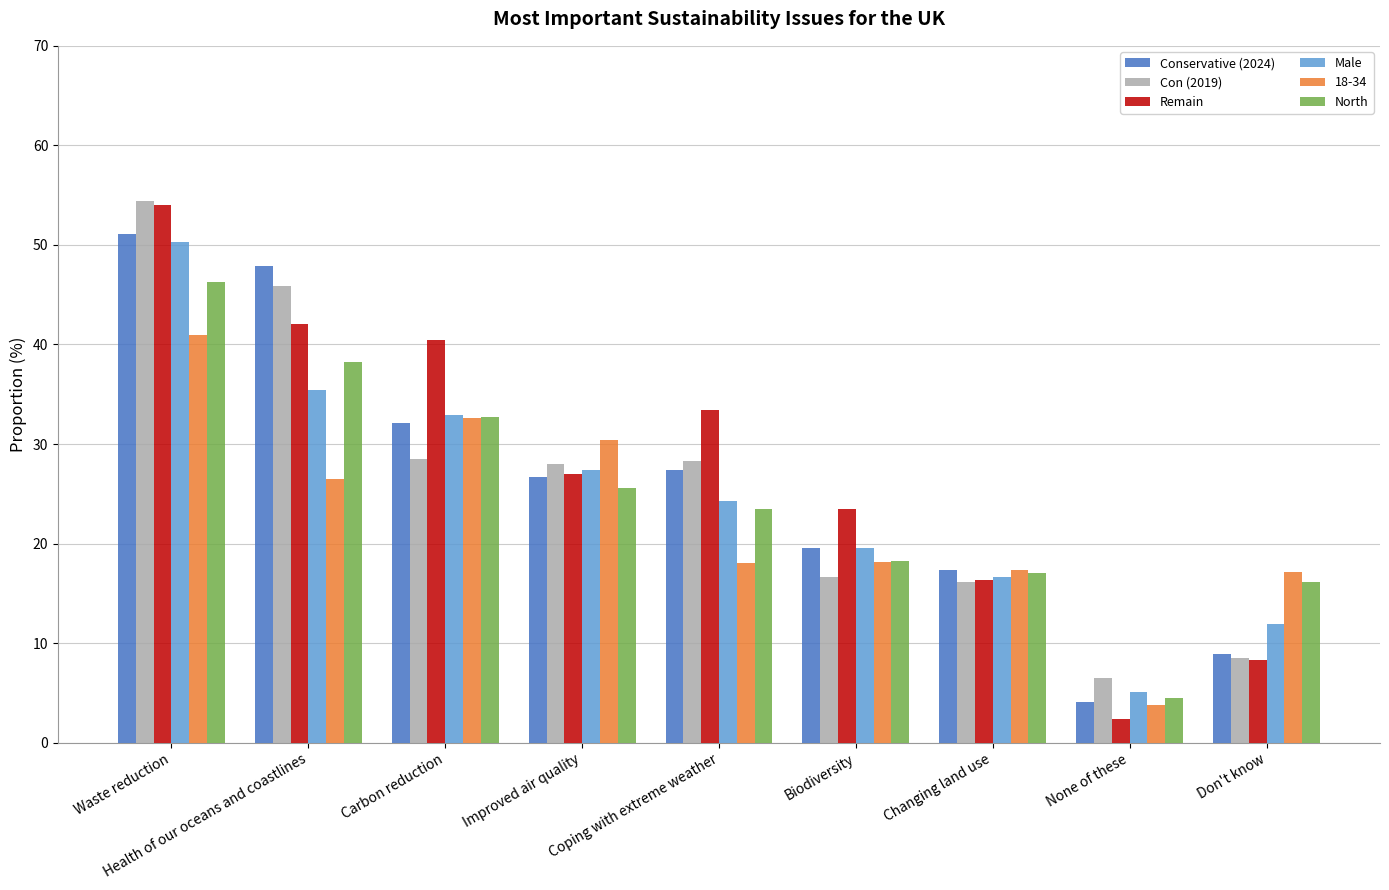

Is the value of Male at Coping with extreme weather greater than the value of Conservative (2024) at None of these?

Yes